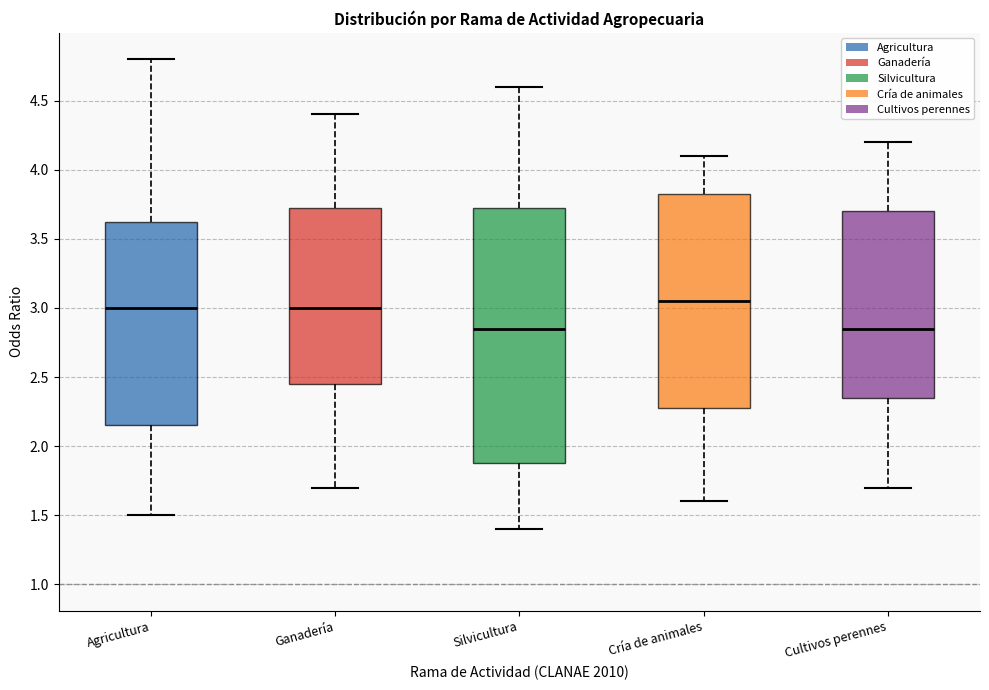

Reading left to right, transcribe this box plot: for each box, give where its median line is, the range the box spans, and where its two whiskers end, as read against the y-axis. The values are not printed on the chart, so give them approximately, as read against the axis.

Agricultura: median 3.00, box 2.15 to 3.65, whiskers 1.50 to 4.80
Ganadería: median 3.00, box 2.45 to 3.75, whiskers 1.70 to 4.40
Silvicultura: median 2.85, box 1.90 to 3.75, whiskers 1.40 to 4.60
Cría de animales: median 3.05, box 2.30 to 3.85, whiskers 1.60 to 4.10
Cultivos perennes: median 2.85, box 2.35 to 3.70, whiskers 1.70 to 4.20